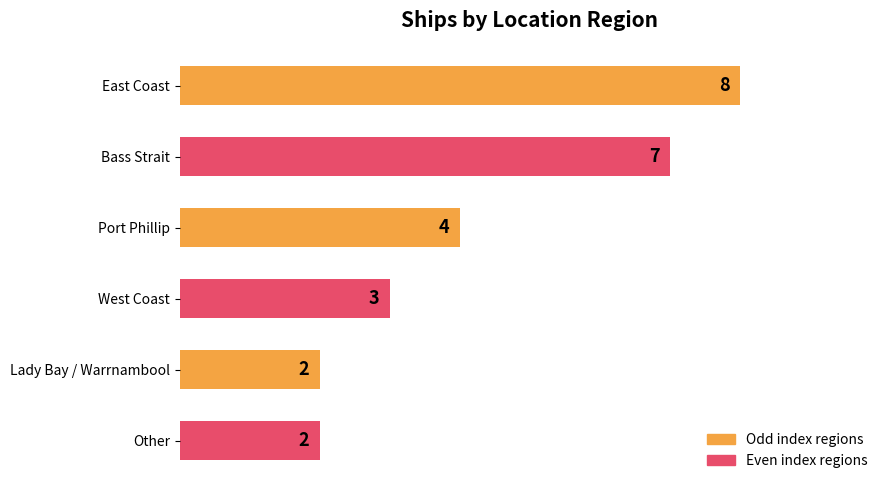

Count the values in the range 2 to 7.

5